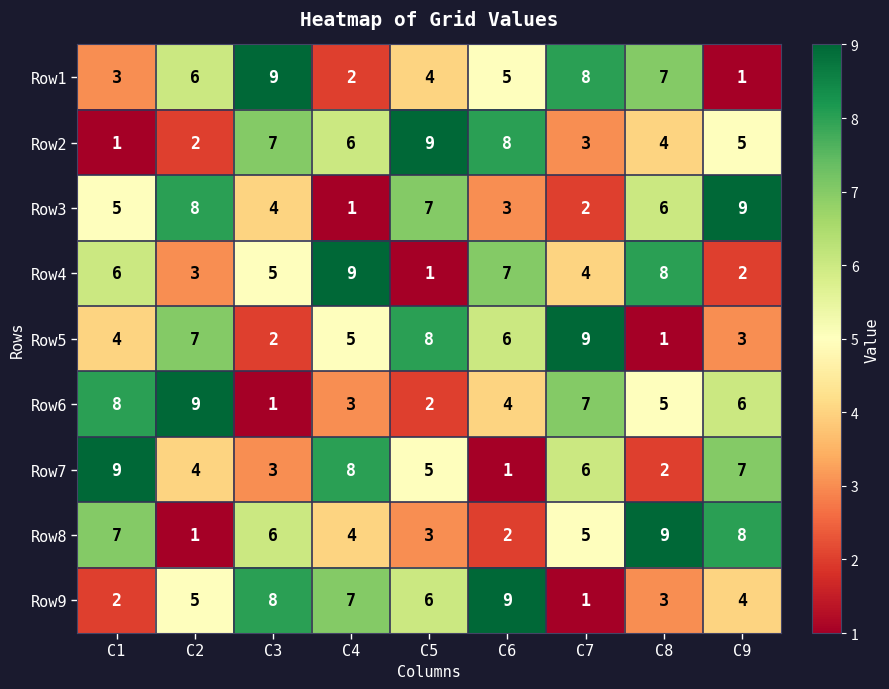

How many data points does each series have?

9